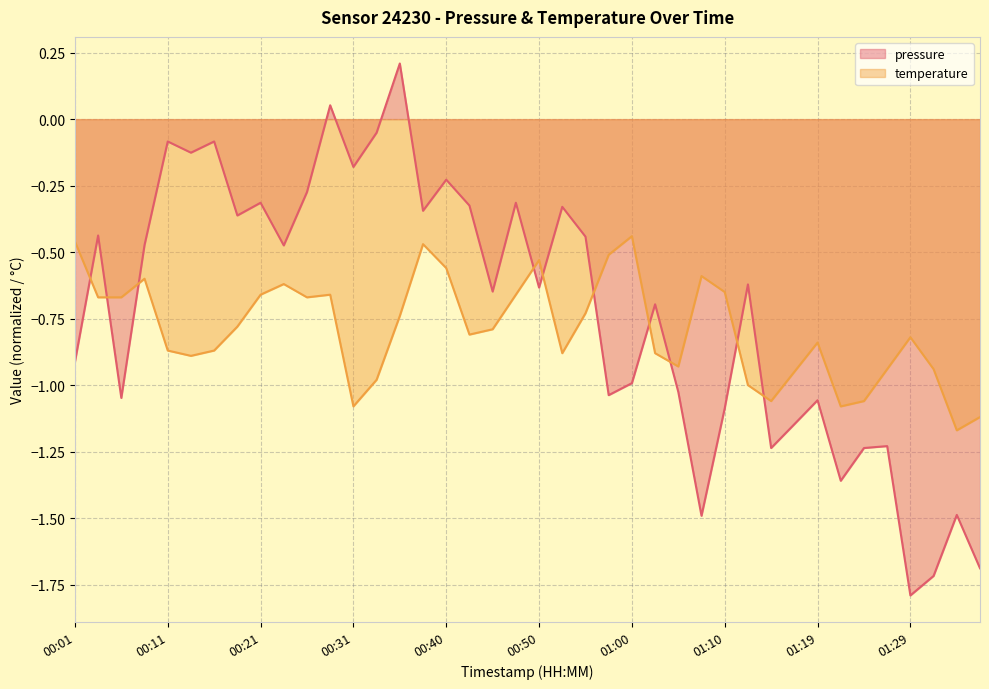

Rank the series by their average value, from highest to lowest.

pressure, temperature